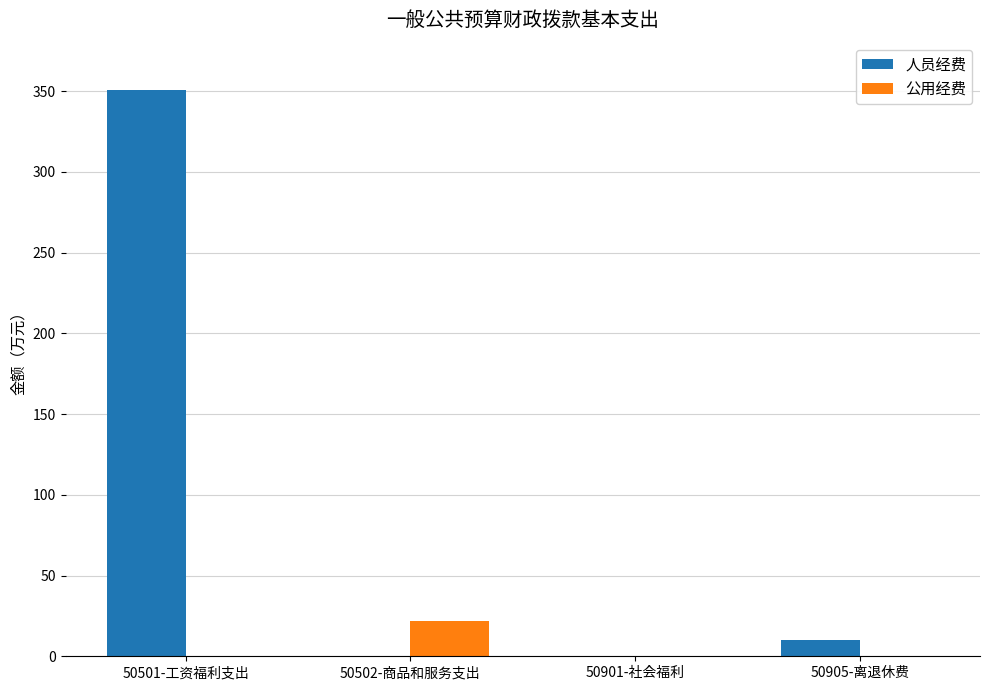

How many categories are shown in the chart?

4